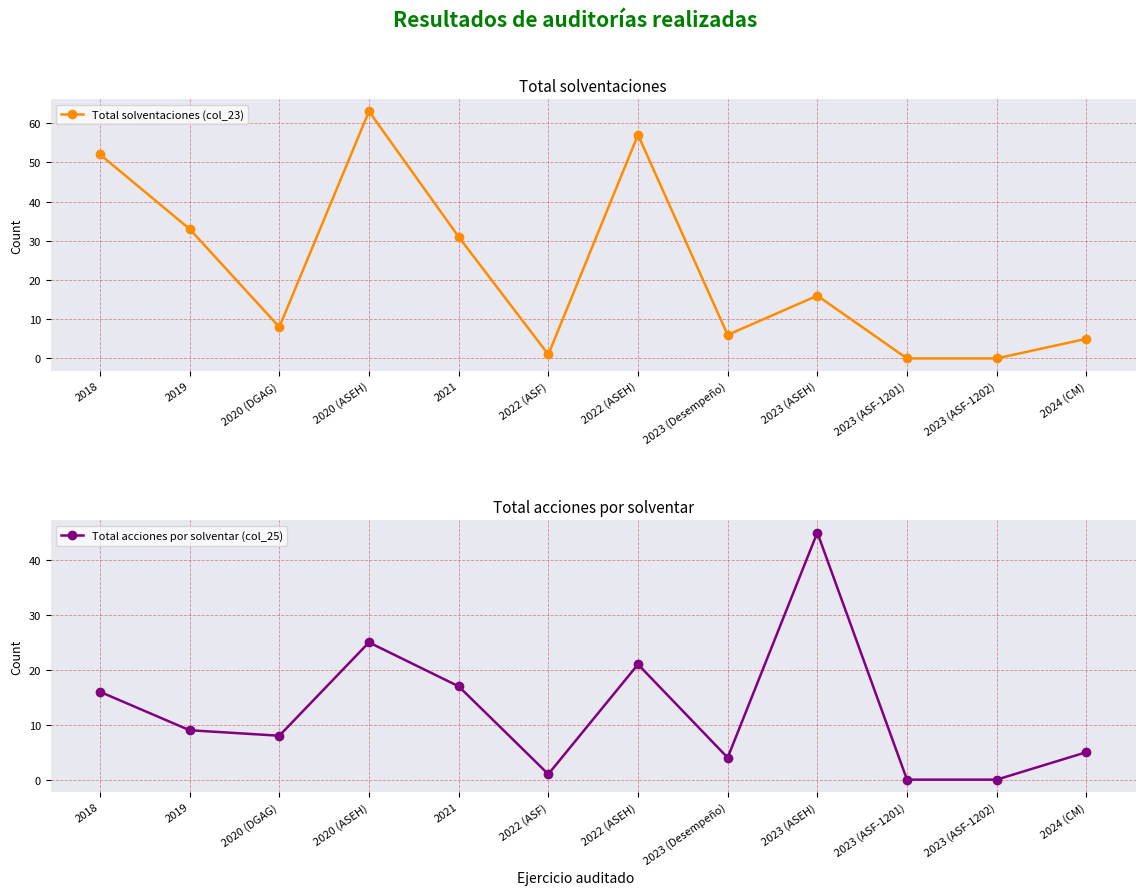

What is the difference between the highest and lowest values at 2018?

36